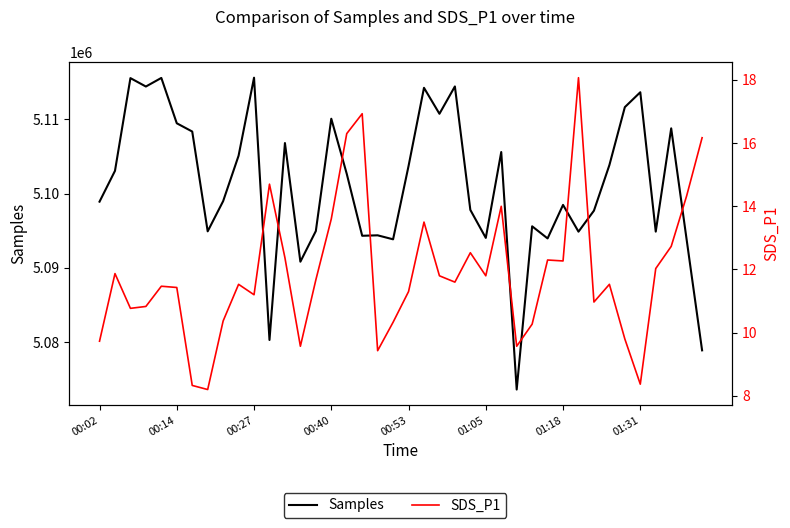

The value of Samples at 8 is 9006538.9. True or false?

False